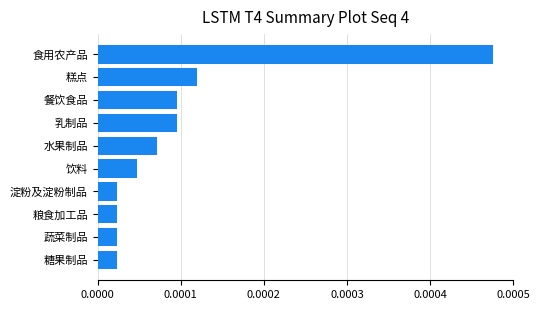

At which category does the chart reach its peak across all series?

食用农产品